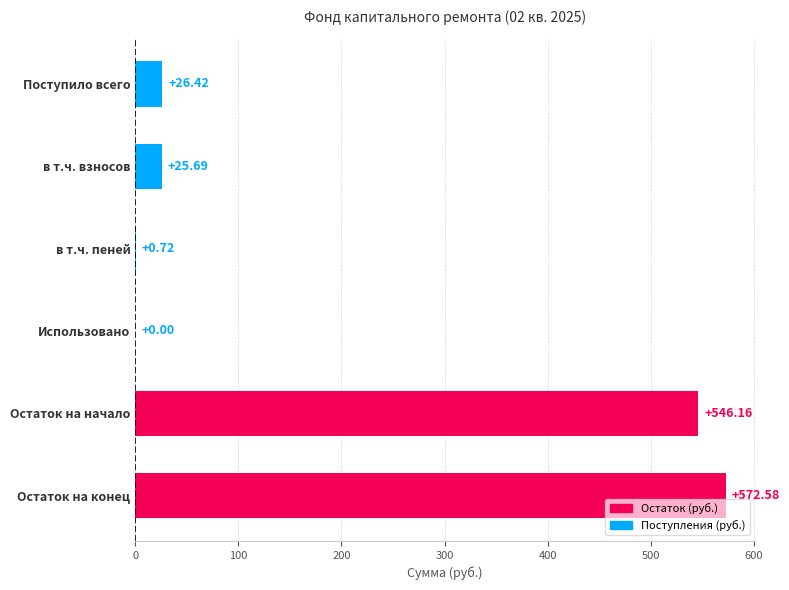

Which category has the highest value across all series?

Остаток на конец